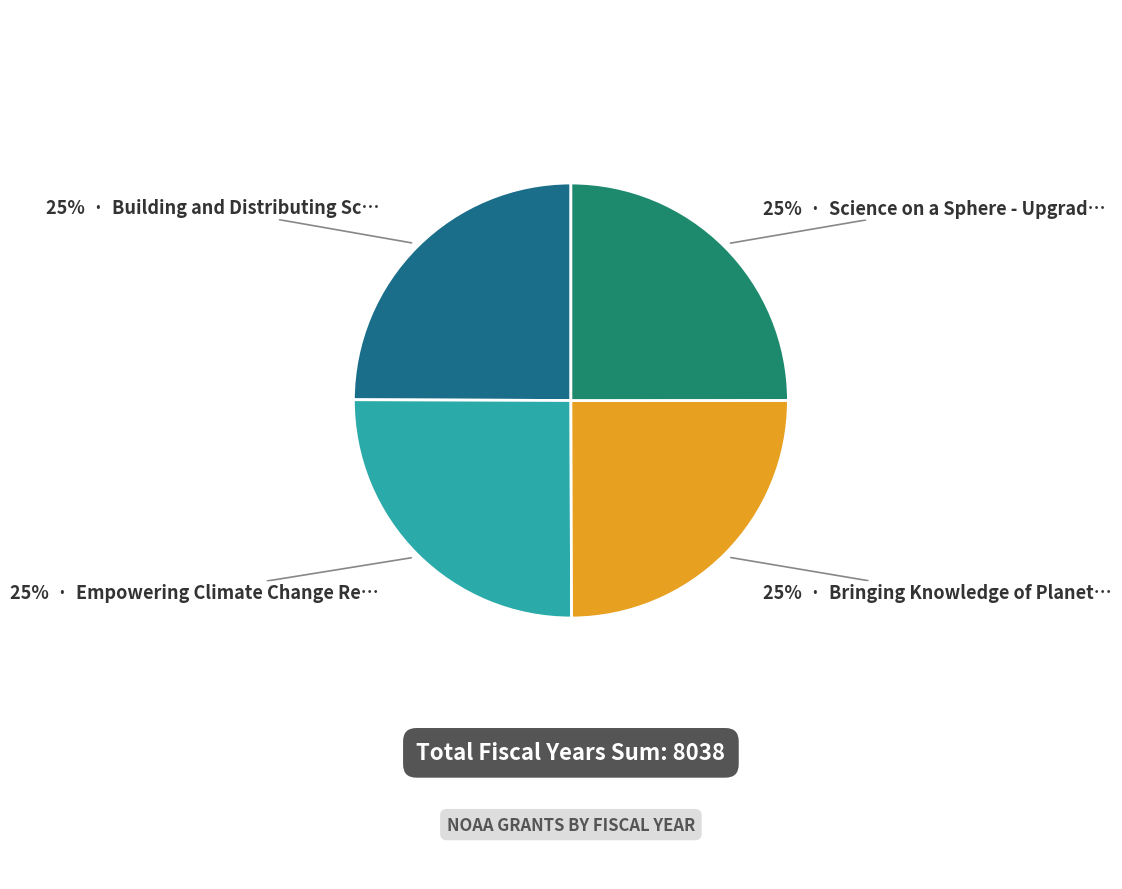

Count the number of slices in the pie.

4